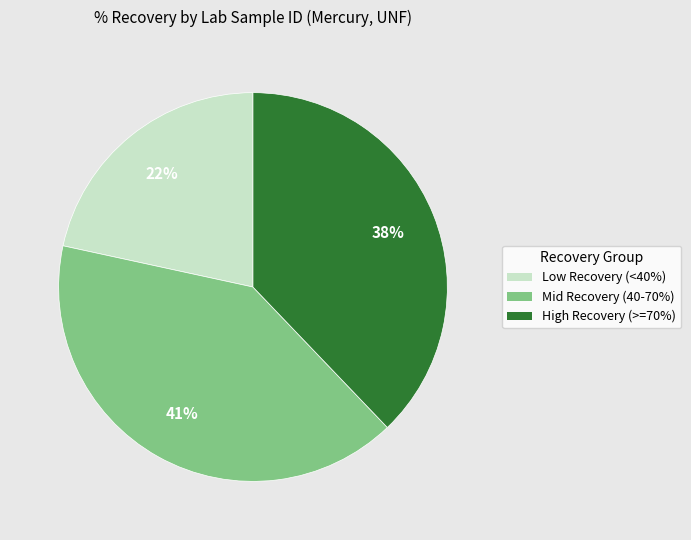

Is there a majority slice in this chart?

No